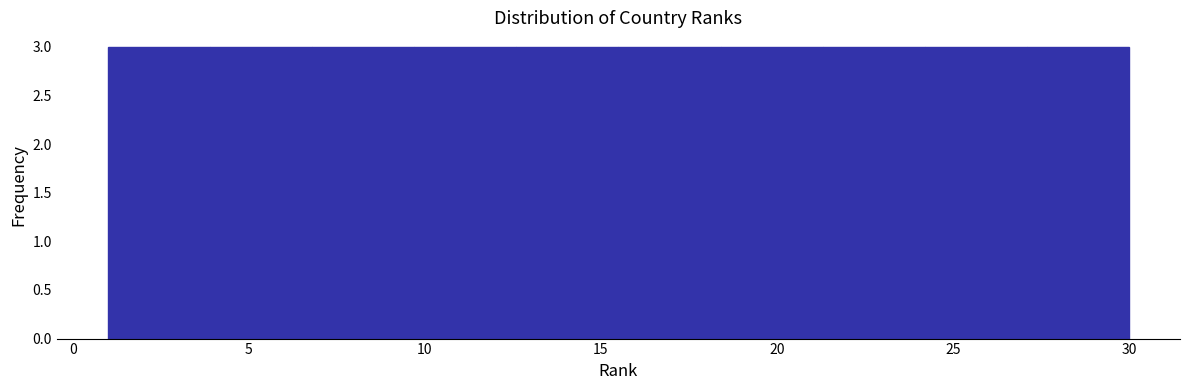

Reading left to right, list every bar in this chart as the range it spans on the x-axis followed by its height. Neither the bar edges nor the heights are printed on the chart, so give them approximately, as read against the axes.

1.0 to 3.9: 3
3.9 to 6.8: 3
6.8 to 9.7: 3
9.7 to 12.6: 3
12.6 to 15.5: 3
15.5 to 18.4: 3
18.4 to 21.3: 3
21.3 to 24.2: 3
24.2 to 27.1: 3
27.1 to 30.0: 3